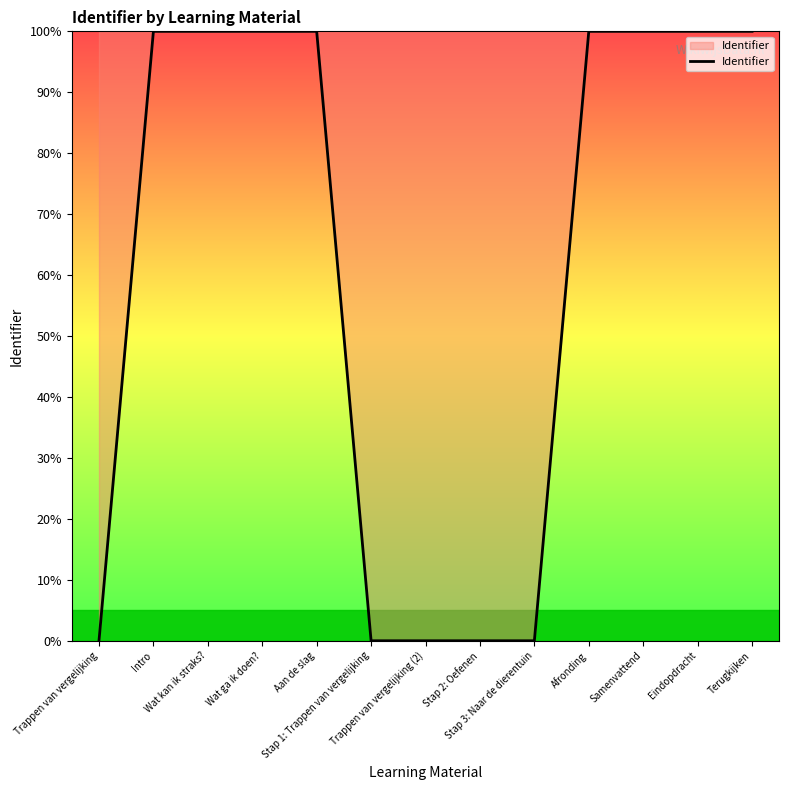

Does the chart display data point markers on the line(s)?

No